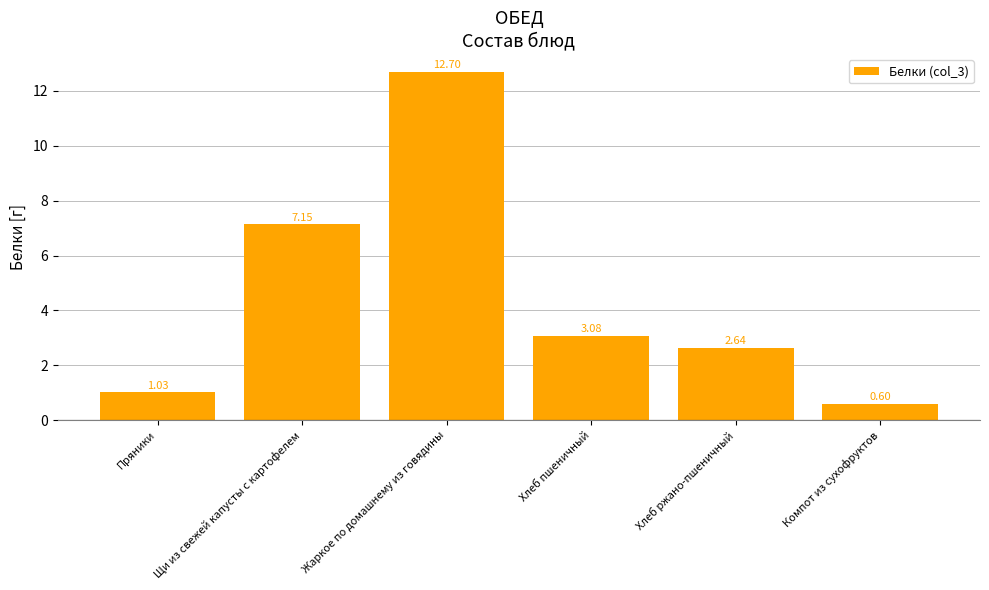

True or false: the data shows 17.8 at Жаркое по домашнему из говядины.

False